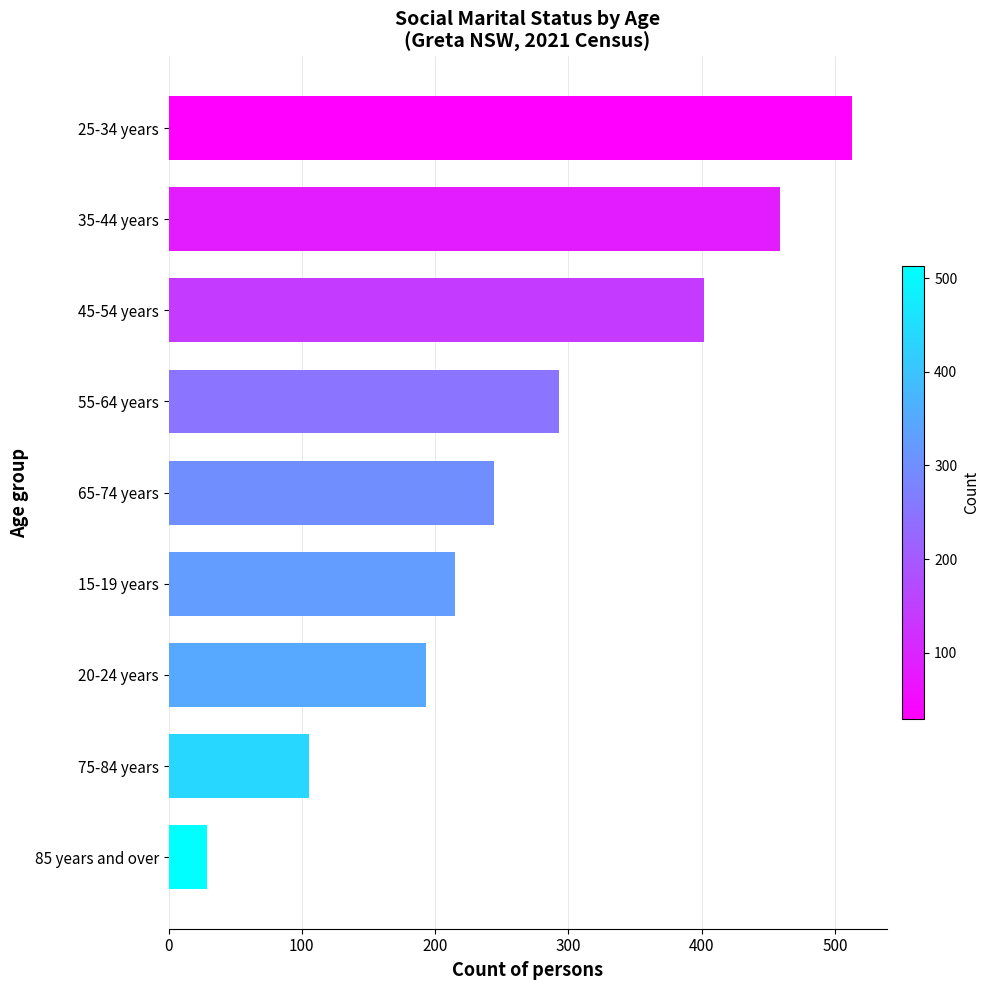

List the labels in order of value, largest first.

25-34 years, 35-44 years, 45-54 years, 55-64 years, 65-74 years, 15-19 years, 20-24 years, 75-84 years, 85 years and over